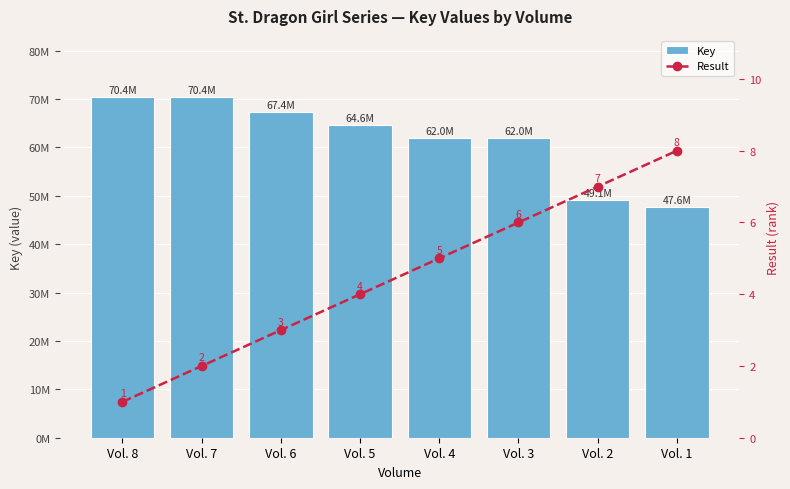

How many data points in Result are above 5?

3